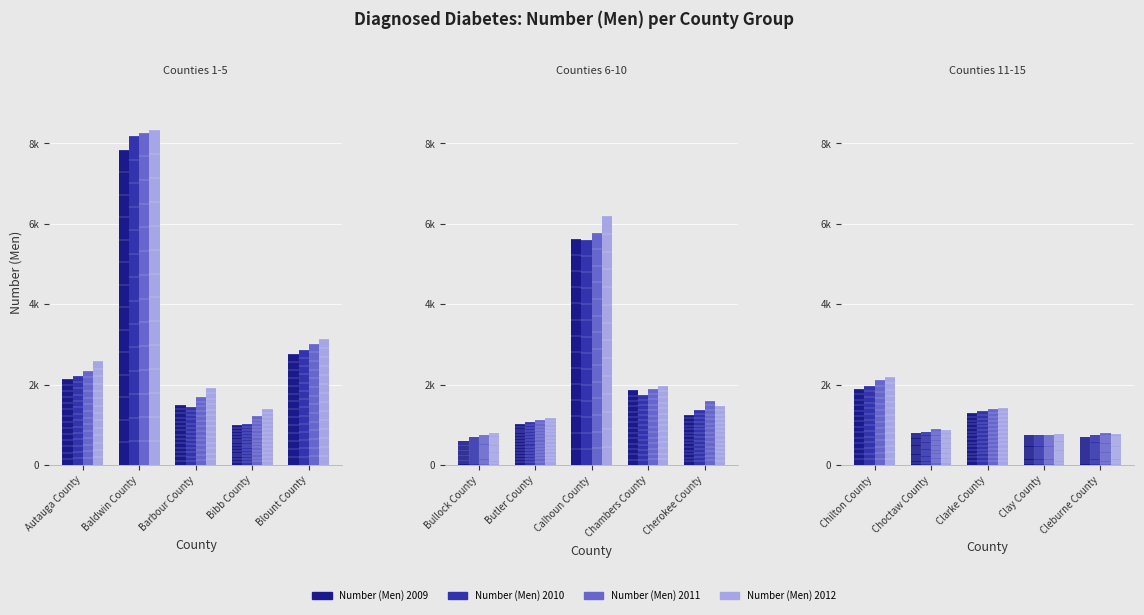

What is the label of the 3rd bar from the left?

Clarke County